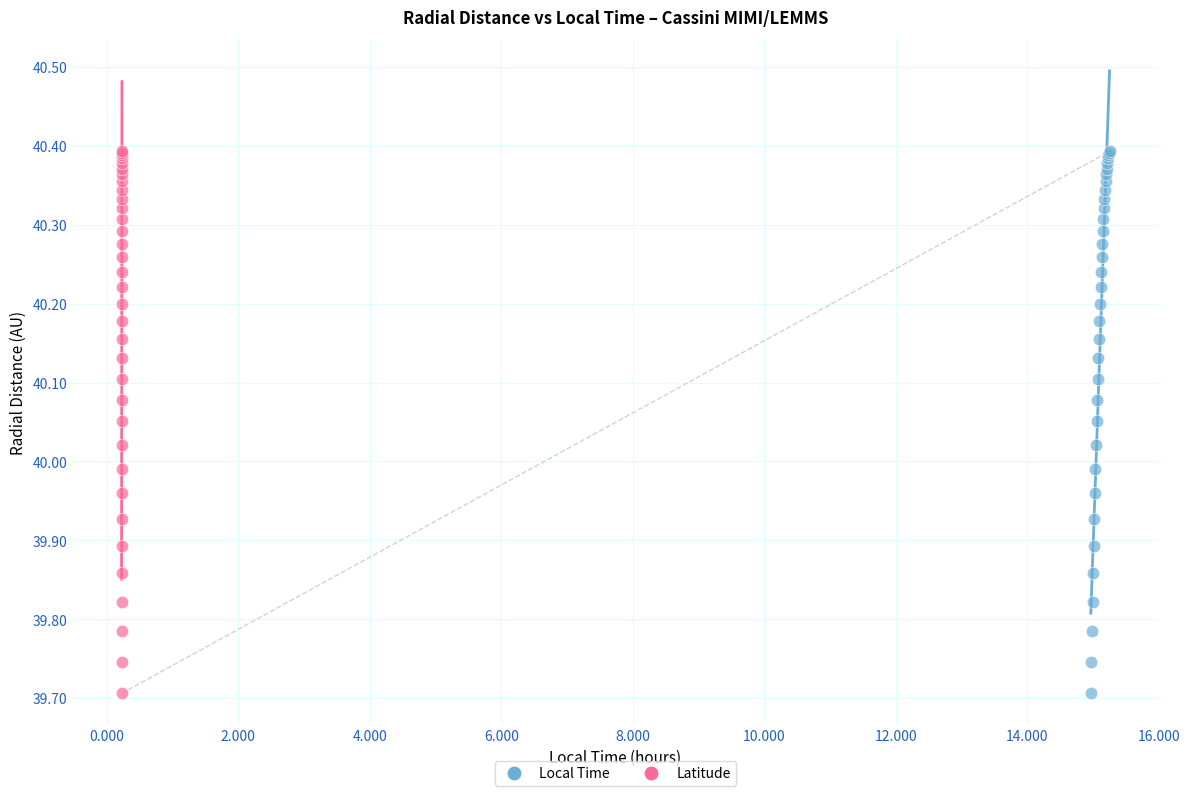

What are all the series names shown in the legend?

Local Time, Latitude